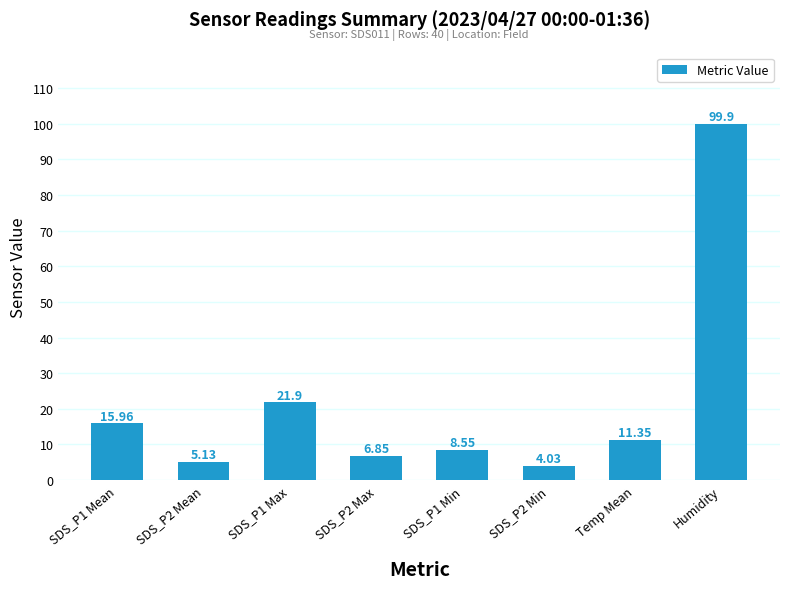

What is the greatest value displayed?

99.9